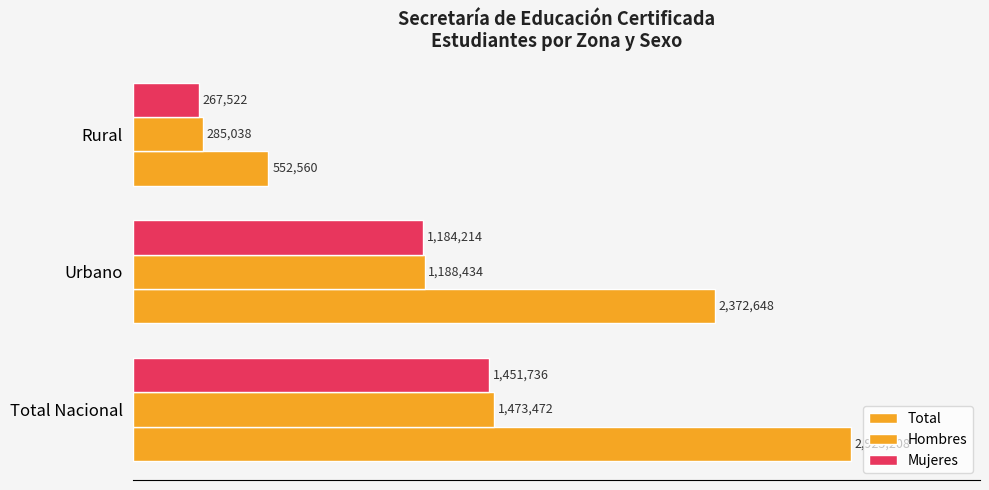

How many values in the Mujeres series are below 1184214?

1